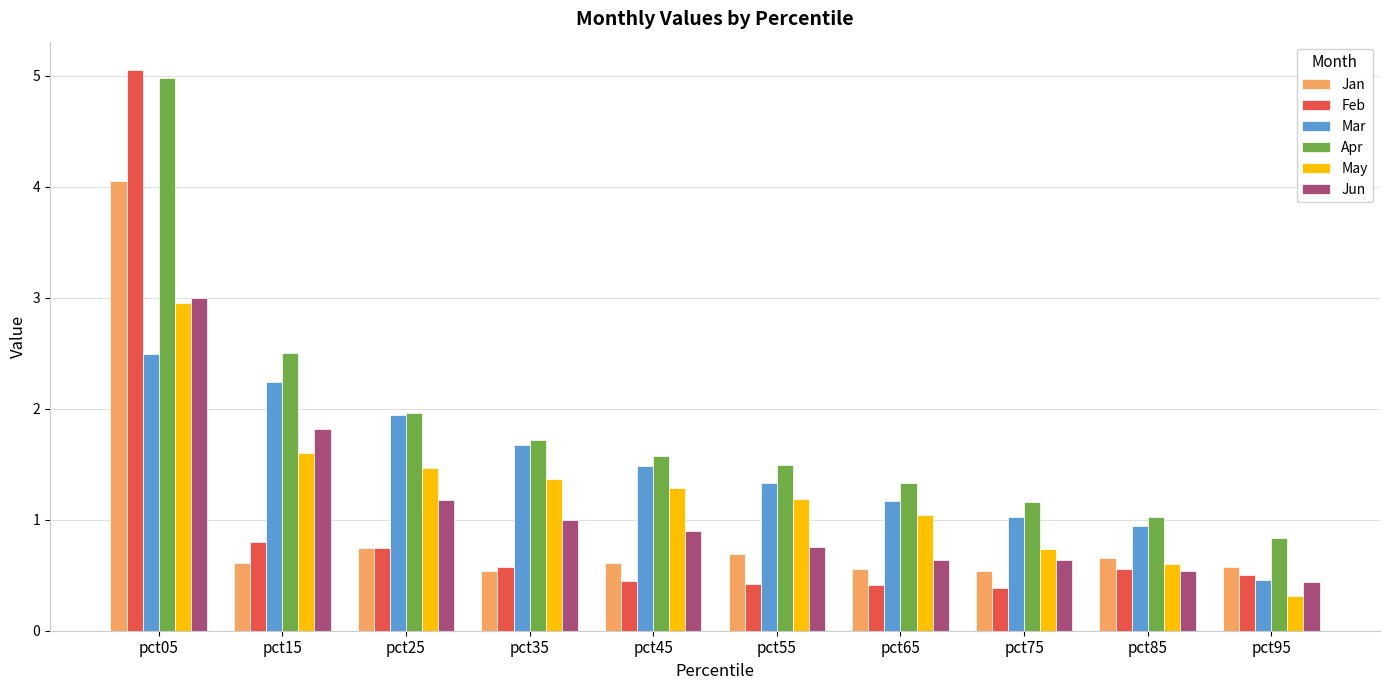

What is the difference between the Jan values at pct85 and pct95?

0.1